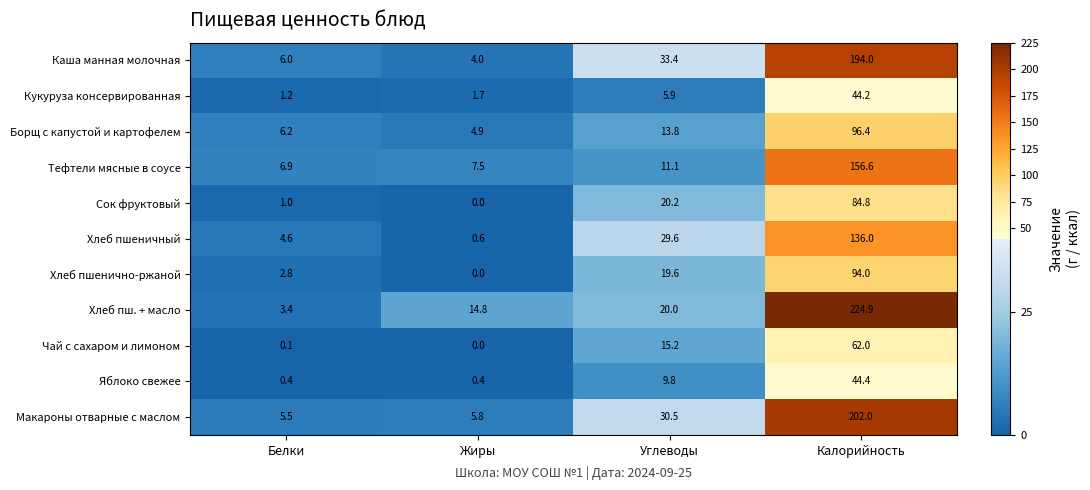

What is the lowest value of the Макароны отварные с маслом series?

5.5